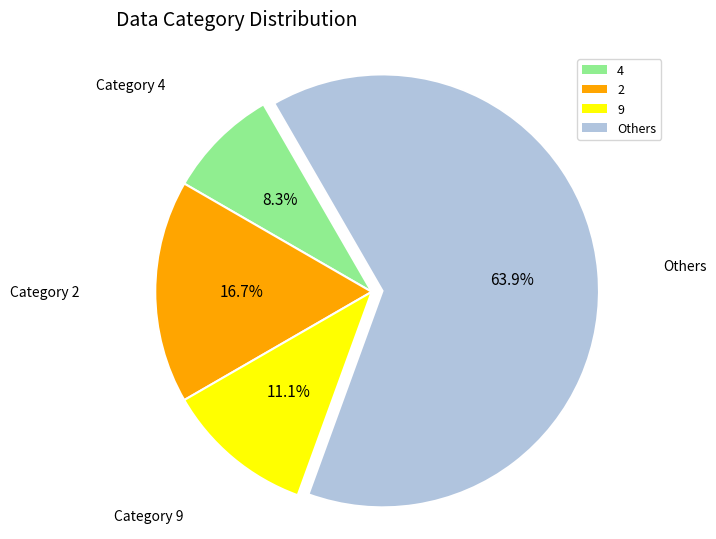

What is the smallest slice in the pie chart?

4